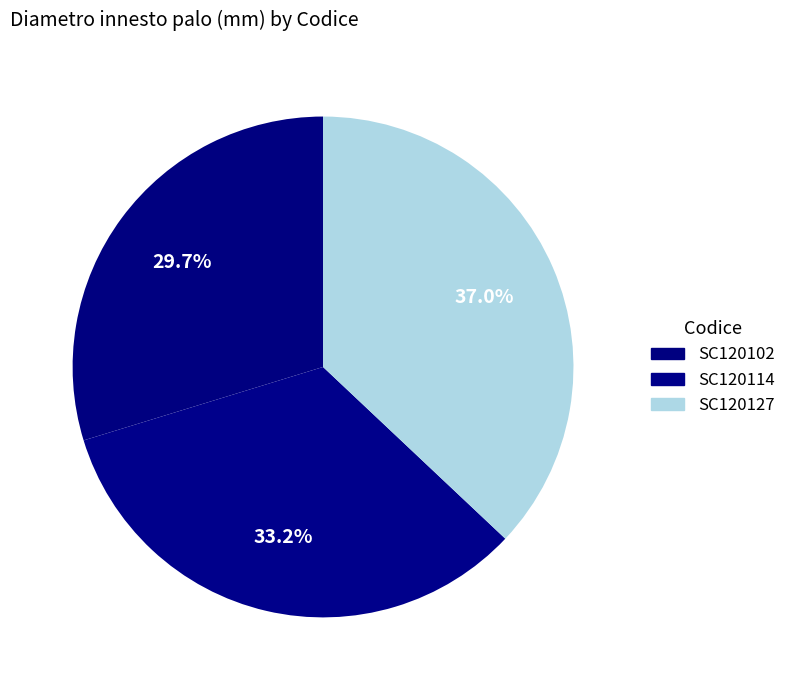

The SC120102 slice represents 30% of the pie. True or false?

True